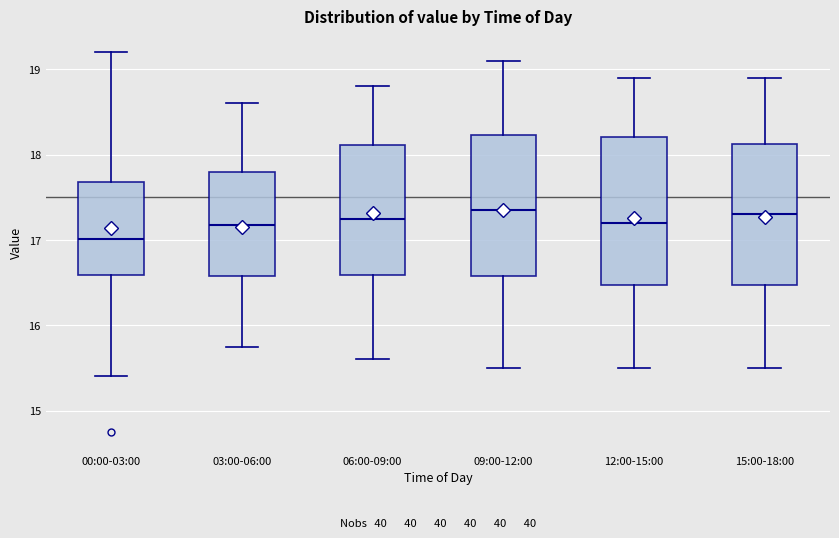

Reading left to right, transcribe this box plot: for each box, give where its median line is, the range the box spans, and where its two whiskers end, as read against the y-axis. The values are not printed on the chart, so give them approximately, as read against the axis.

00:00-03:00: median 17.0, box 16.6 to 17.7, whiskers 15.4 to 19.2
03:00-06:00: median 17.2, box 16.6 to 17.8, whiskers 15.8 to 18.6
06:00-09:00: median 17.3, box 16.6 to 18.1, whiskers 15.6 to 18.8
09:00-12:00: median 17.4, box 16.6 to 18.2, whiskers 15.5 to 19.1
12:00-15:00: median 17.2, box 16.5 to 18.2, whiskers 15.5 to 18.9
15:00-18:00: median 17.3, box 16.5 to 18.1, whiskers 15.5 to 18.9